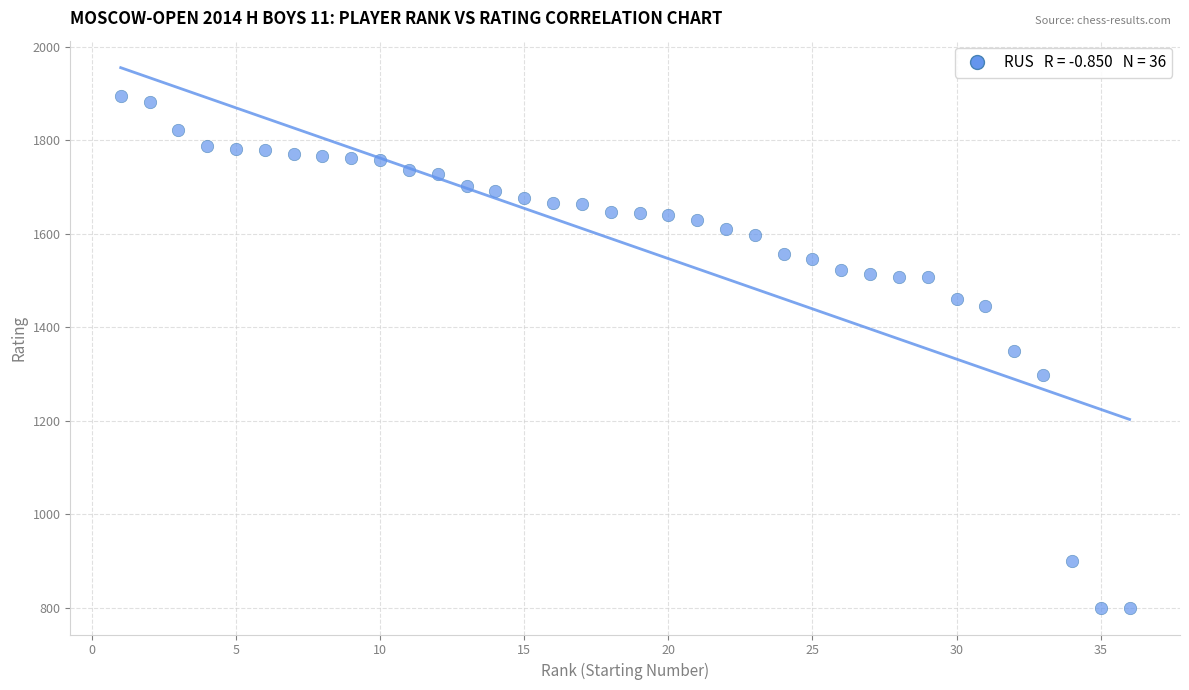

What is the range of Y values (max minus min)?

1094